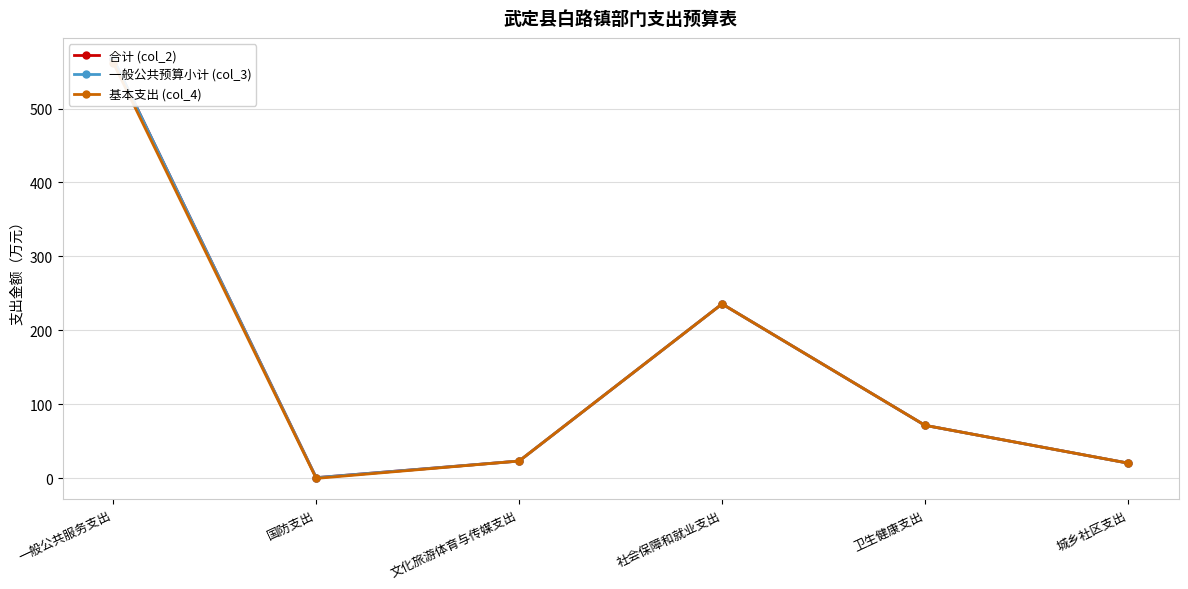

What is the sum of all 基本支出 (col_4) values?

913.5